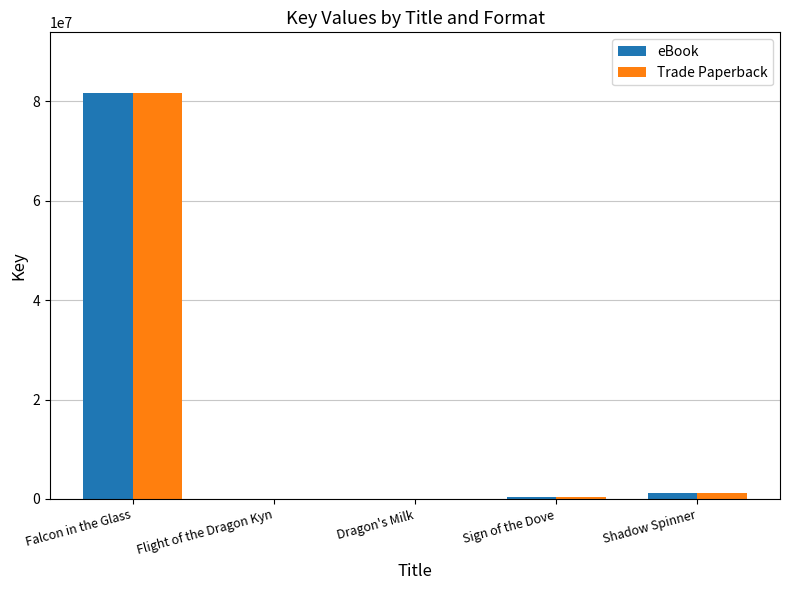

What is the highest value of the Trade Paperback series?

81661137